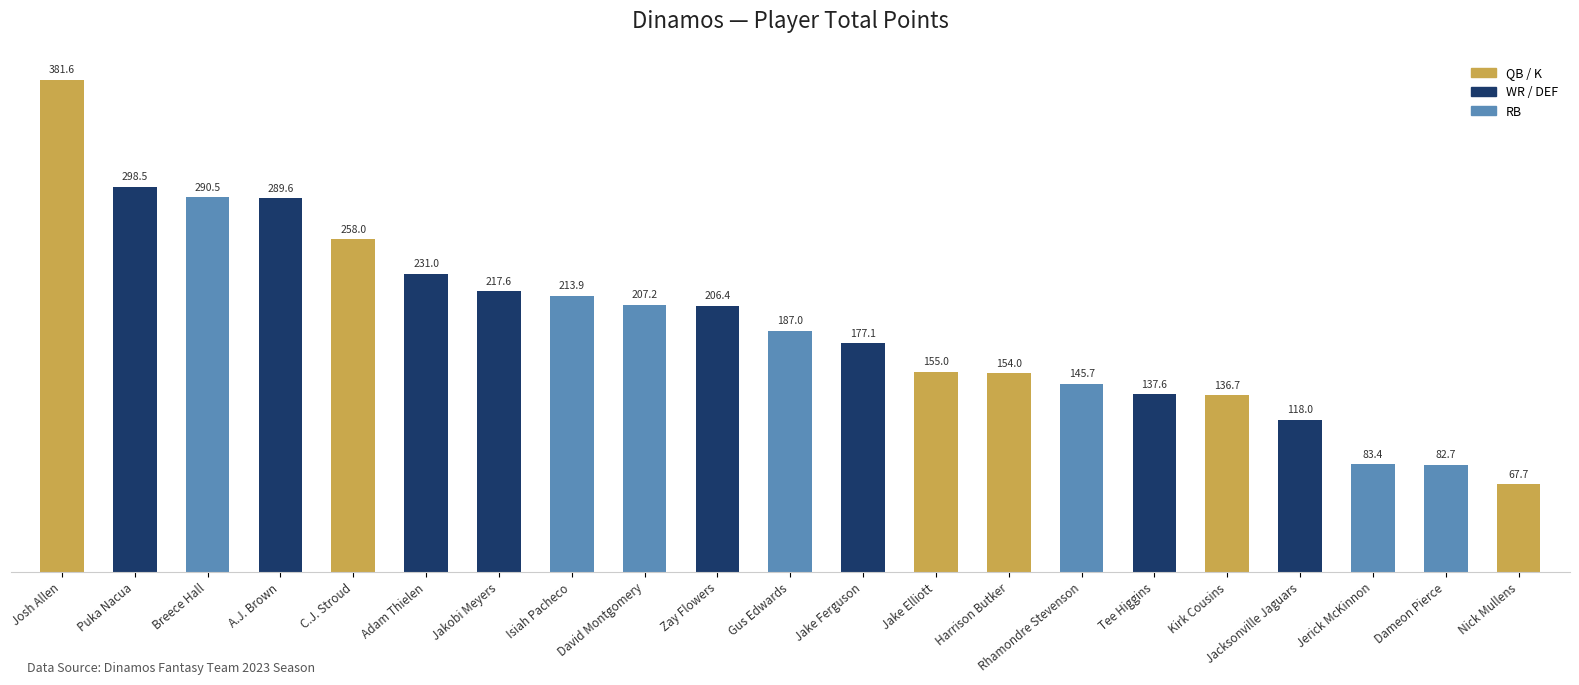

What is the label of the 19th bar from the left?

Jerick McKinnon